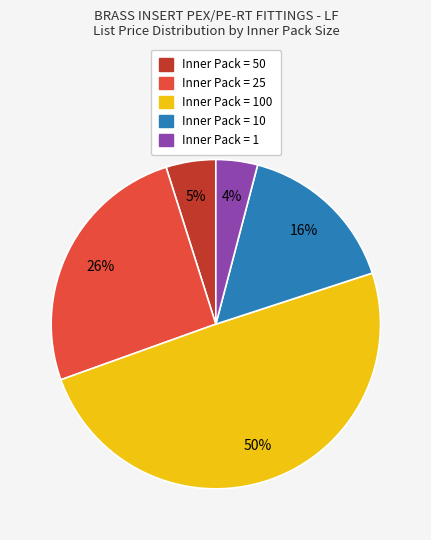

To the nearest percent, what is the average slice percentage?

20%